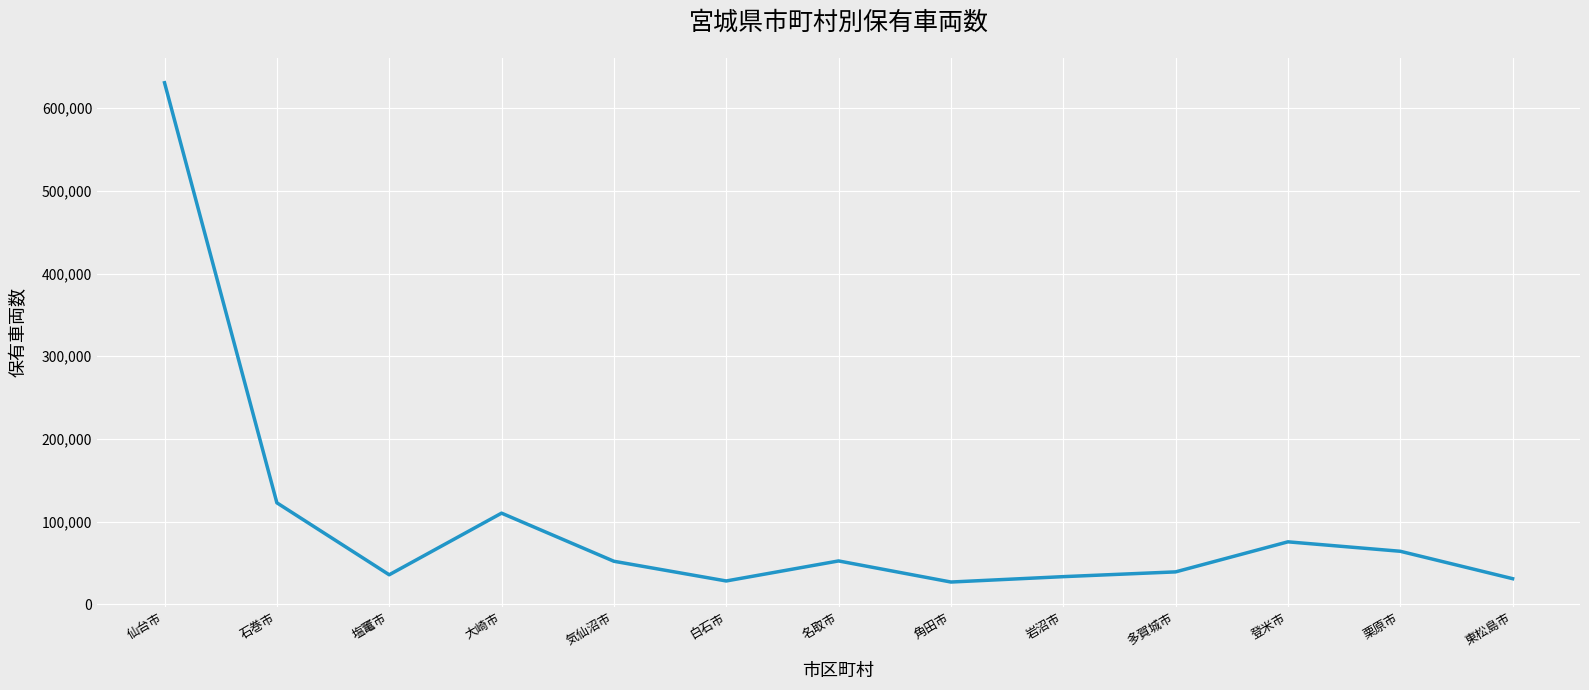

What position from the left is 塩竃市?

3